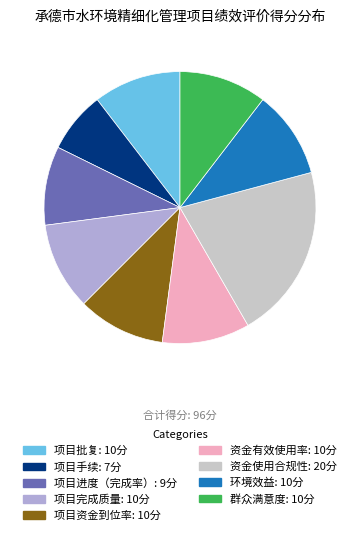

The 项目进度（完成率） slice represents 9% of the pie. True or false?

True